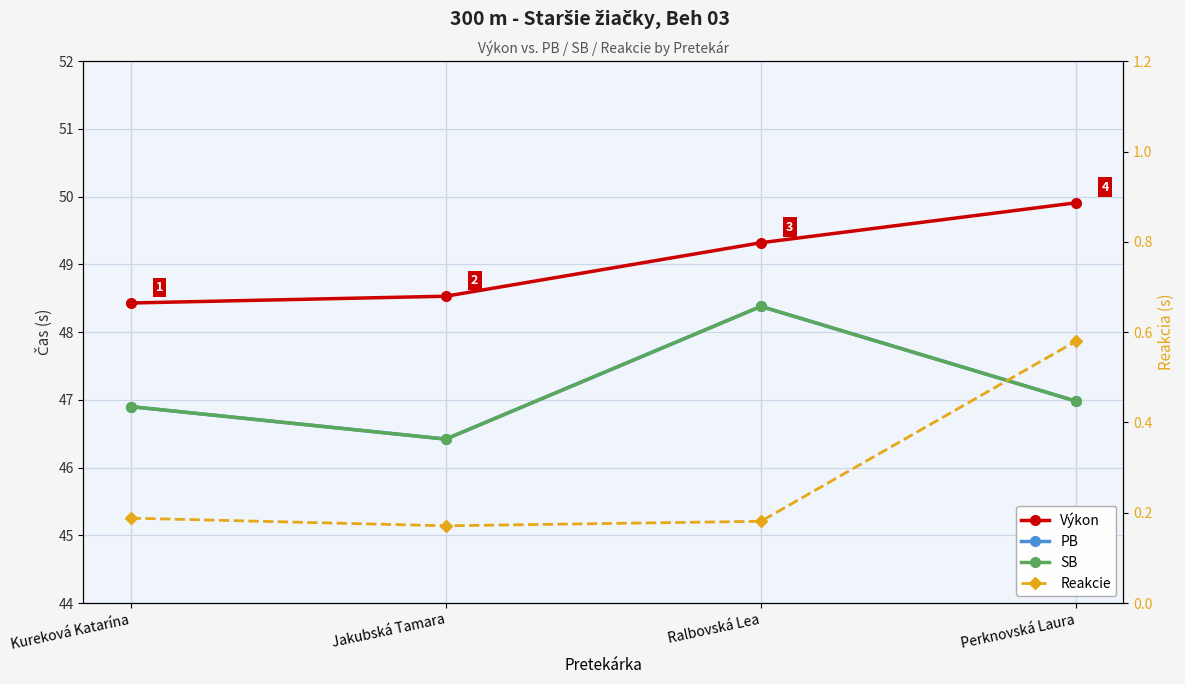

How many Výkon values are between 48 and 49?

2